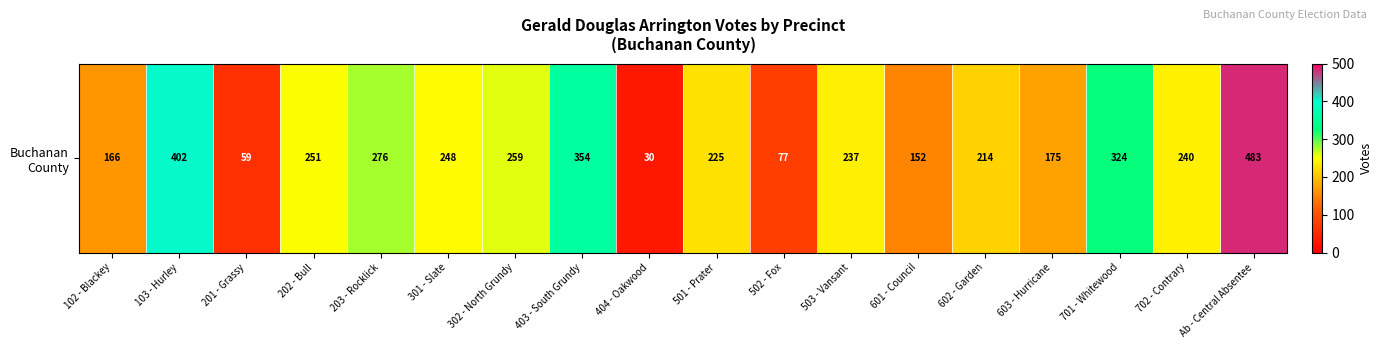

What is the change in value from 102 - Blackey to 503 - Vansant?

+71